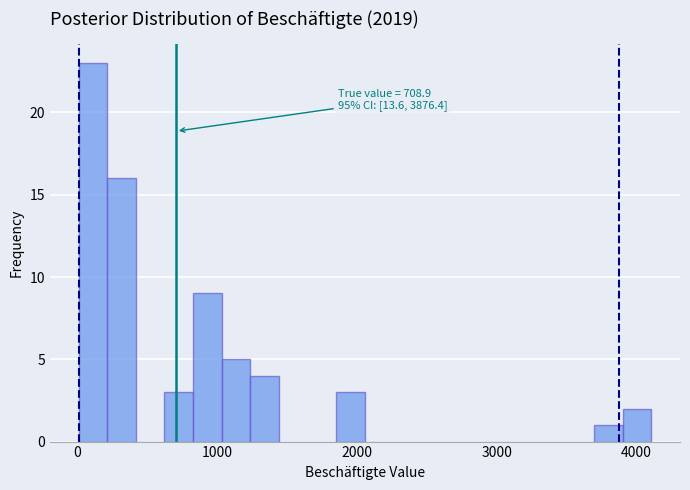

Around what value on the x-axis is the tallest bar? Give the approximate position of its centre, as read against the axis.

100